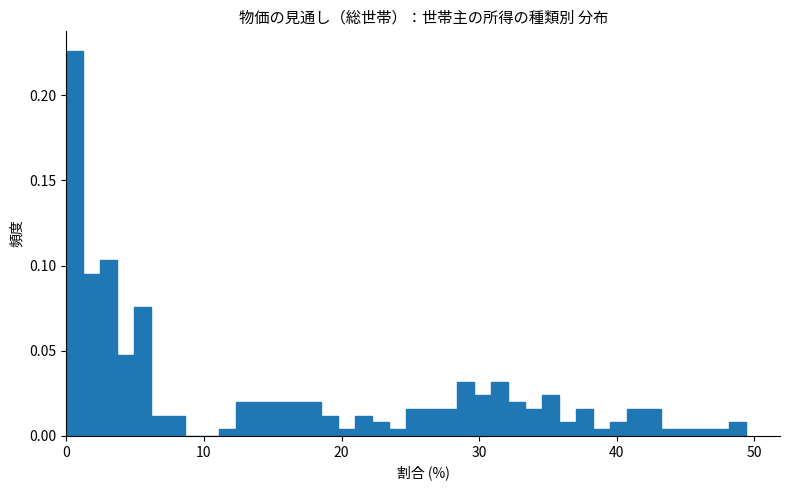

Around what value on the x-axis is the tallest bar? Give the approximate position of its centre, as read against the axis.

1